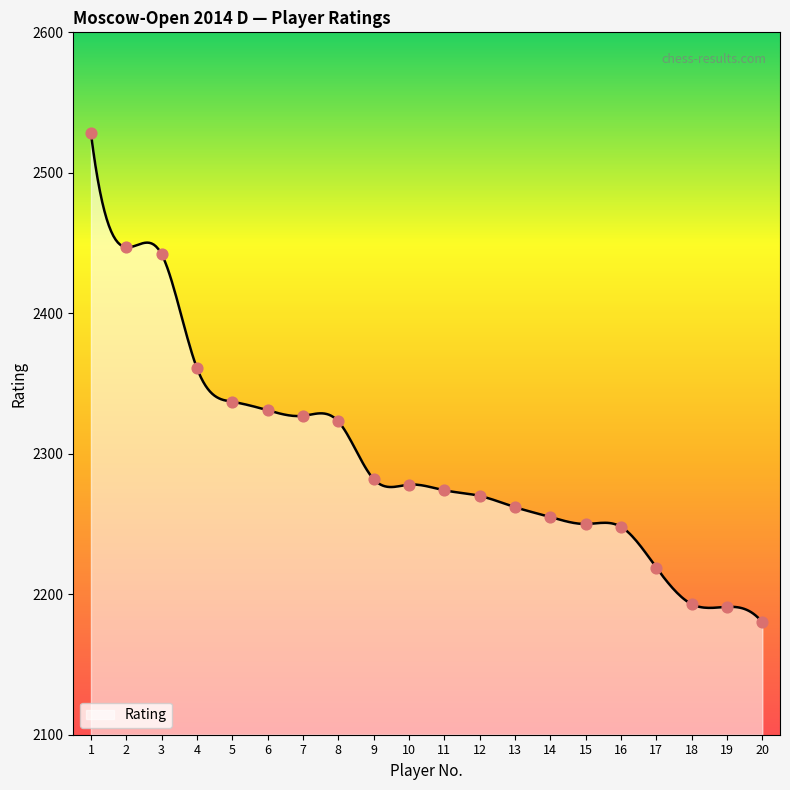

What is the change in value from 3 to 20?

-262